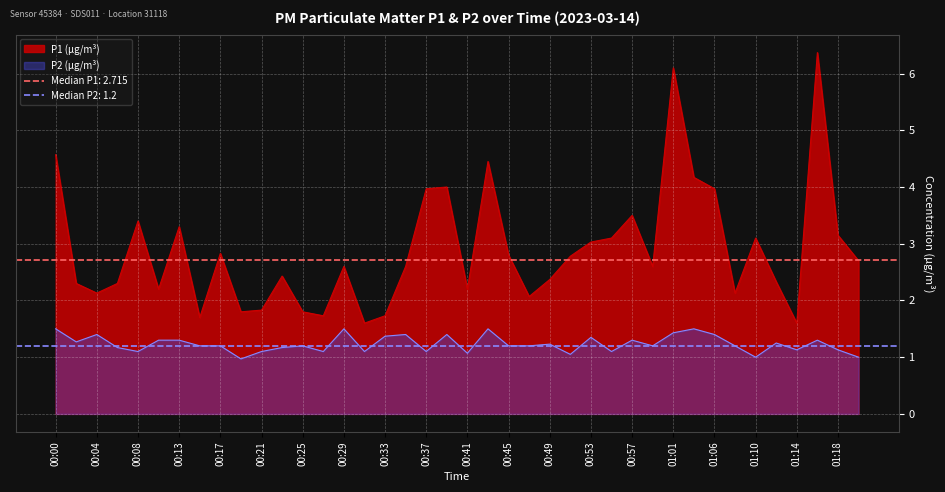

True or false: P2 and P1 cross at least once.

False